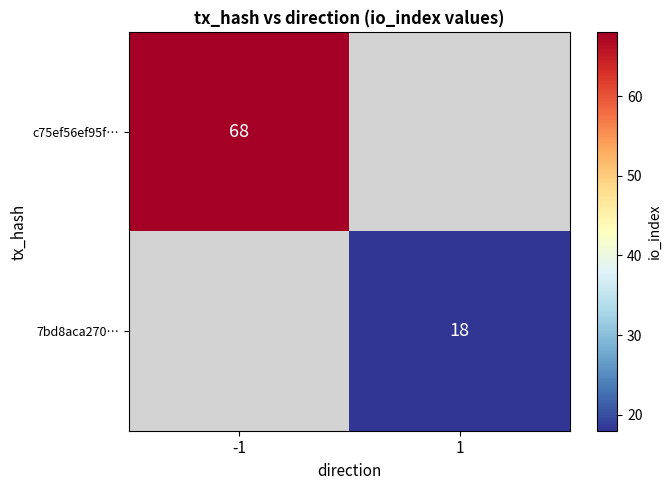

Is the value of c75ef56ef95f… at -1 greater than the value of 7bd8aca270… at 1?

Yes